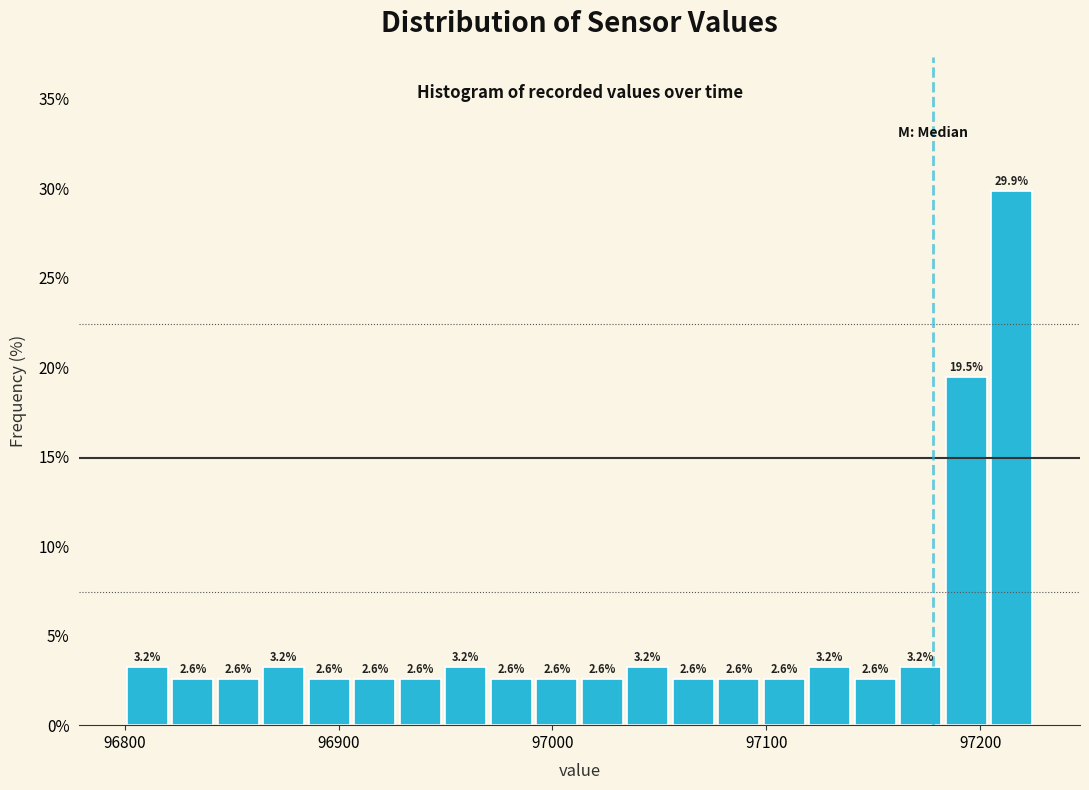

Read against the x-axis, roughly where is the centre of the tallest bar?

97210